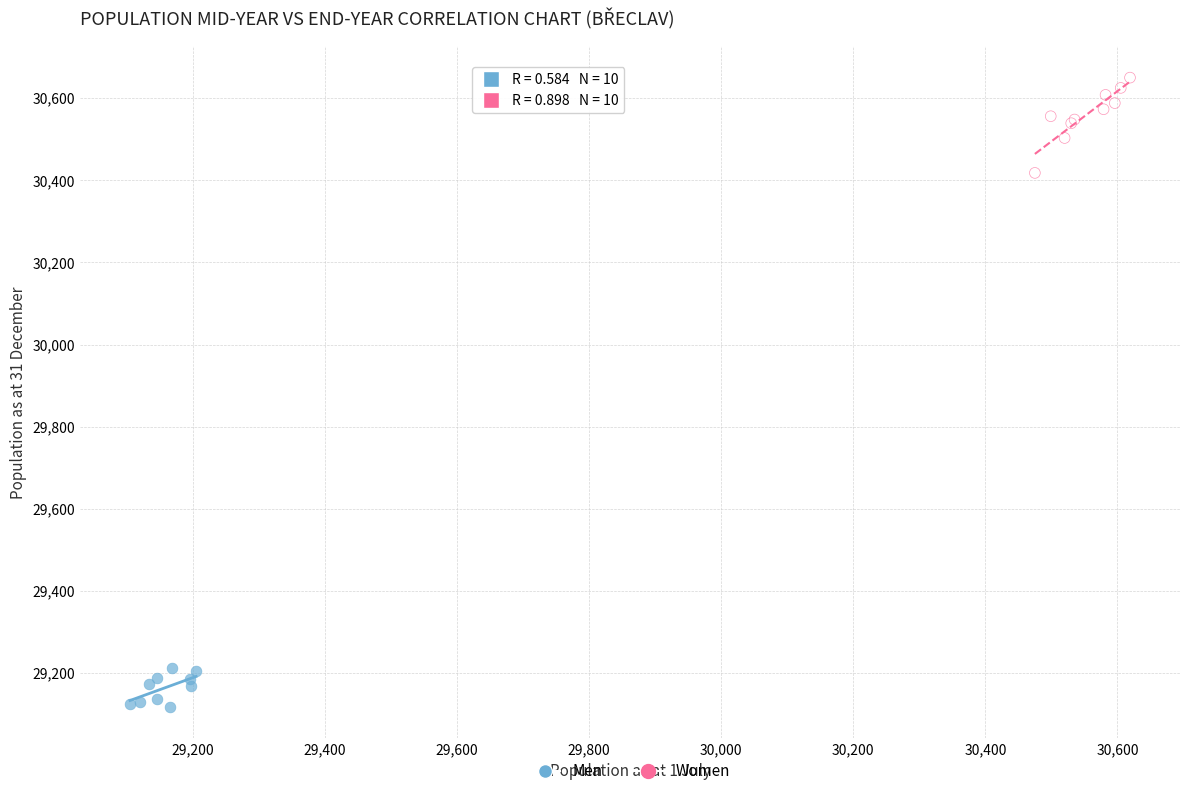

What are all the series names shown in the legend?

Men, Women